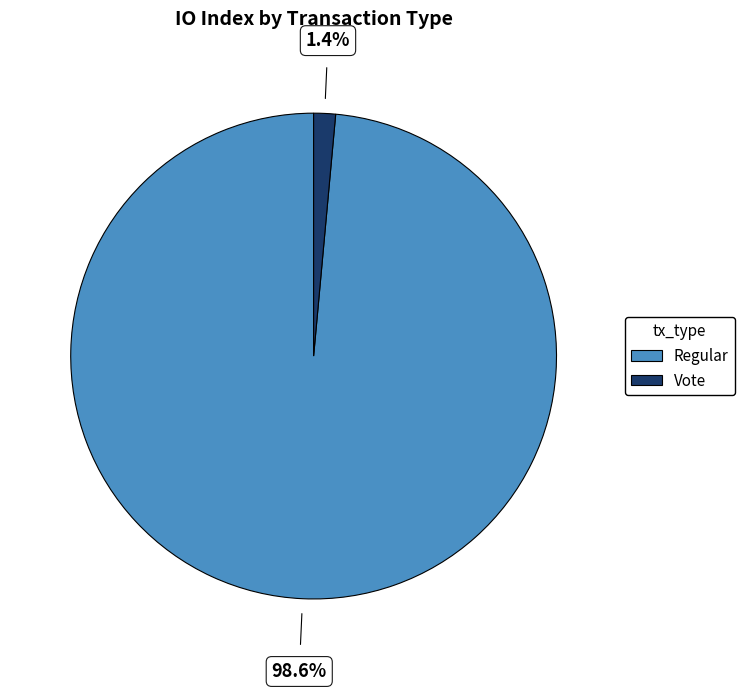

Does any single category account for the majority?

Yes